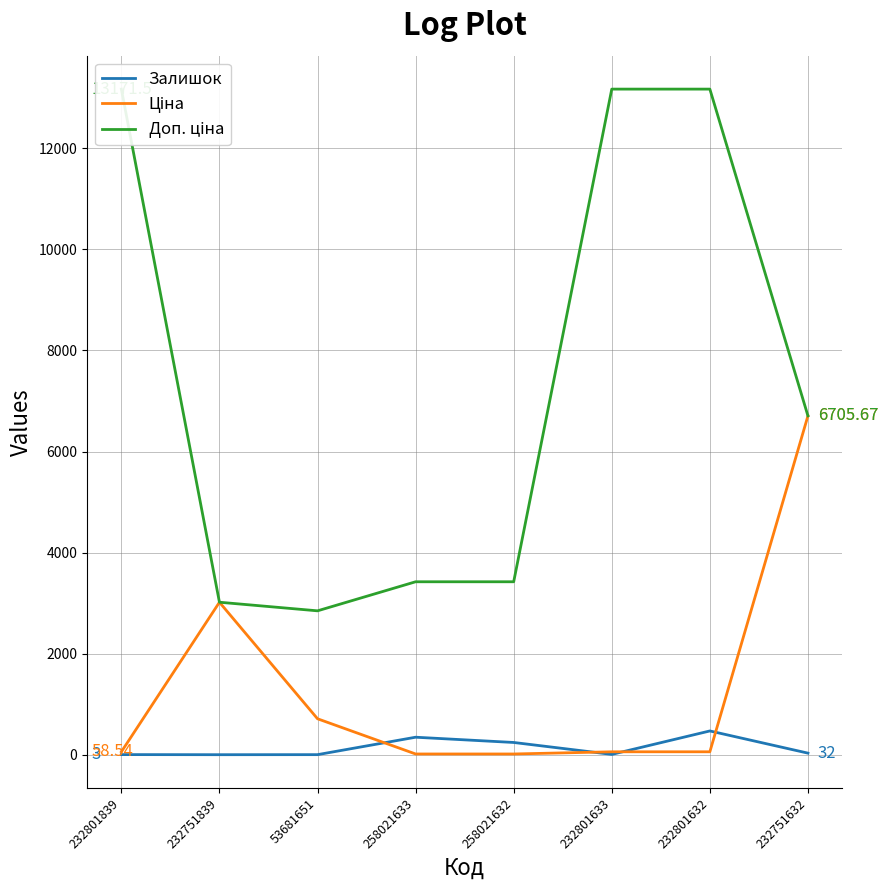

At 232751839, list the series in order from largest to smallest.

Доп. ціна, Ціна, Залишок